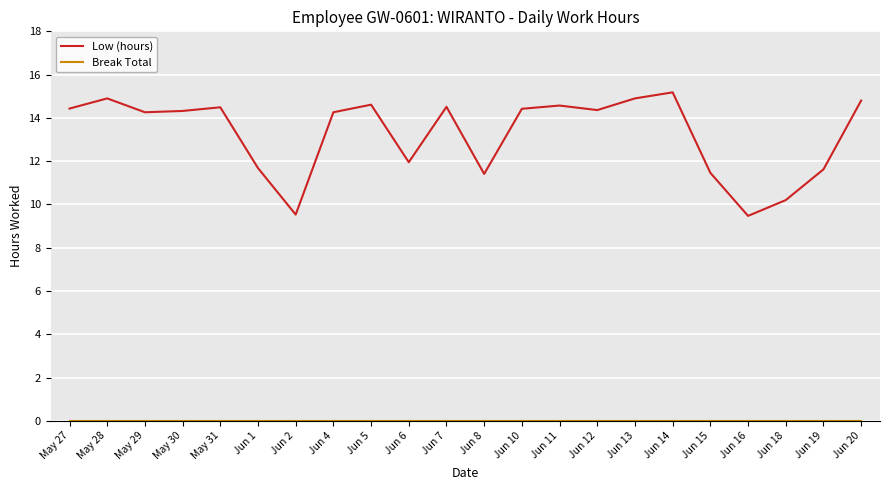

Where does the Low (hours) series first go above 14?

May 27